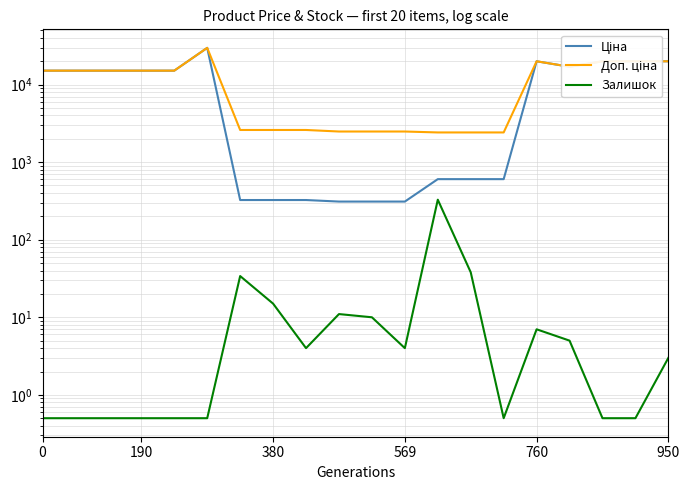

Between 190 and 7, which is larger?

190